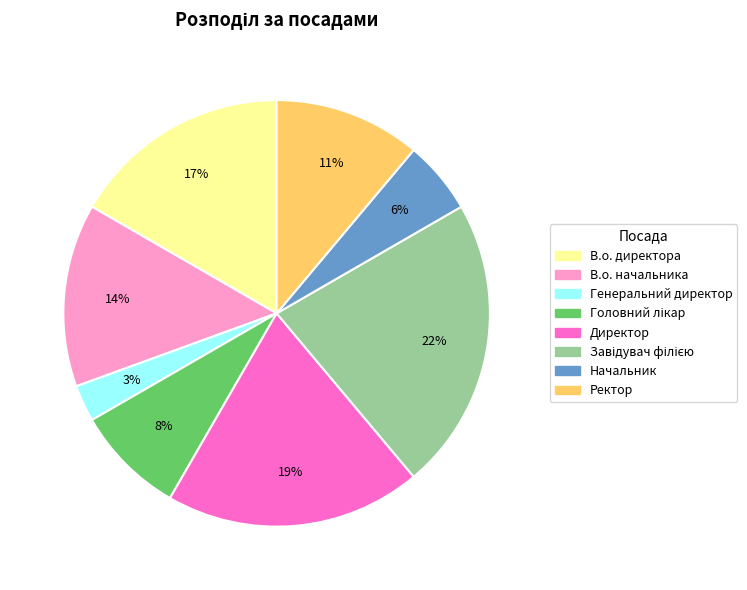

The В.о. директора slice represents 17% of the pie. True or false?

True